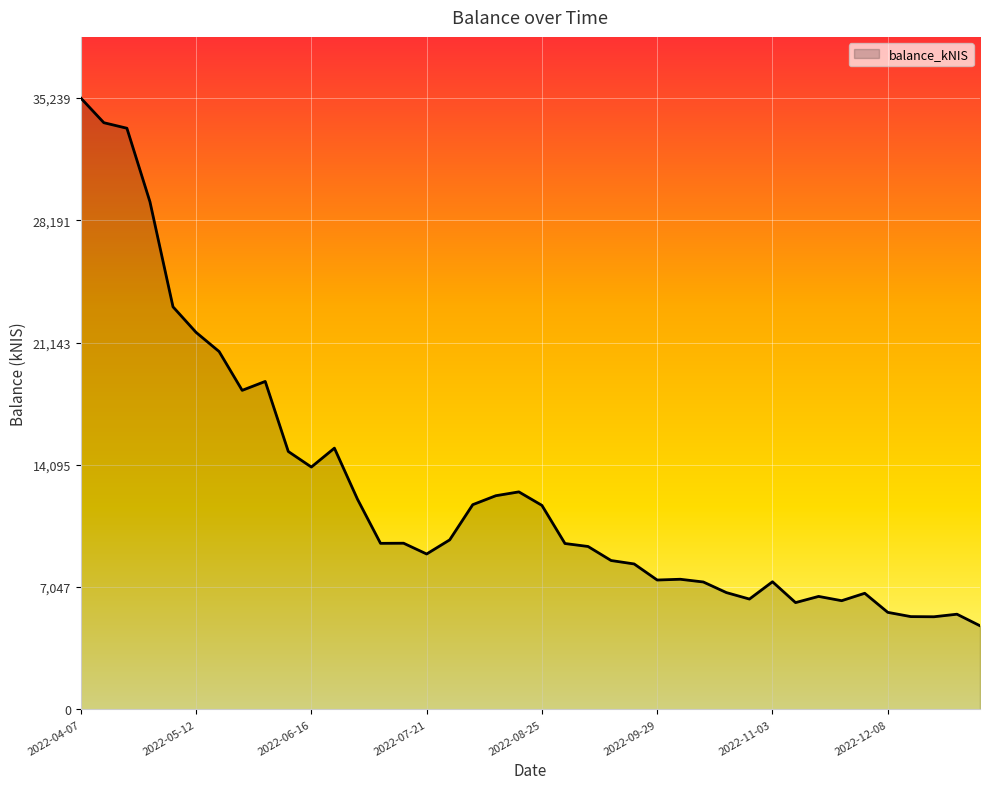

What is the minimum value shown in the chart?

4816.8